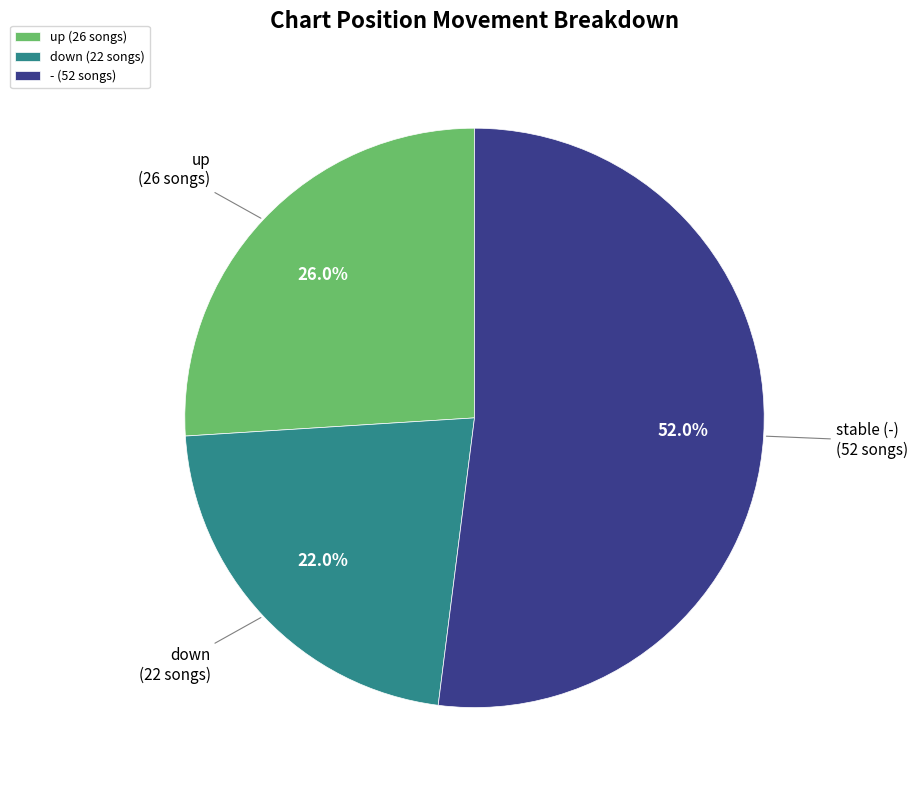

To the nearest percent, what is the difference between the largest and smallest slice percentages?

30%